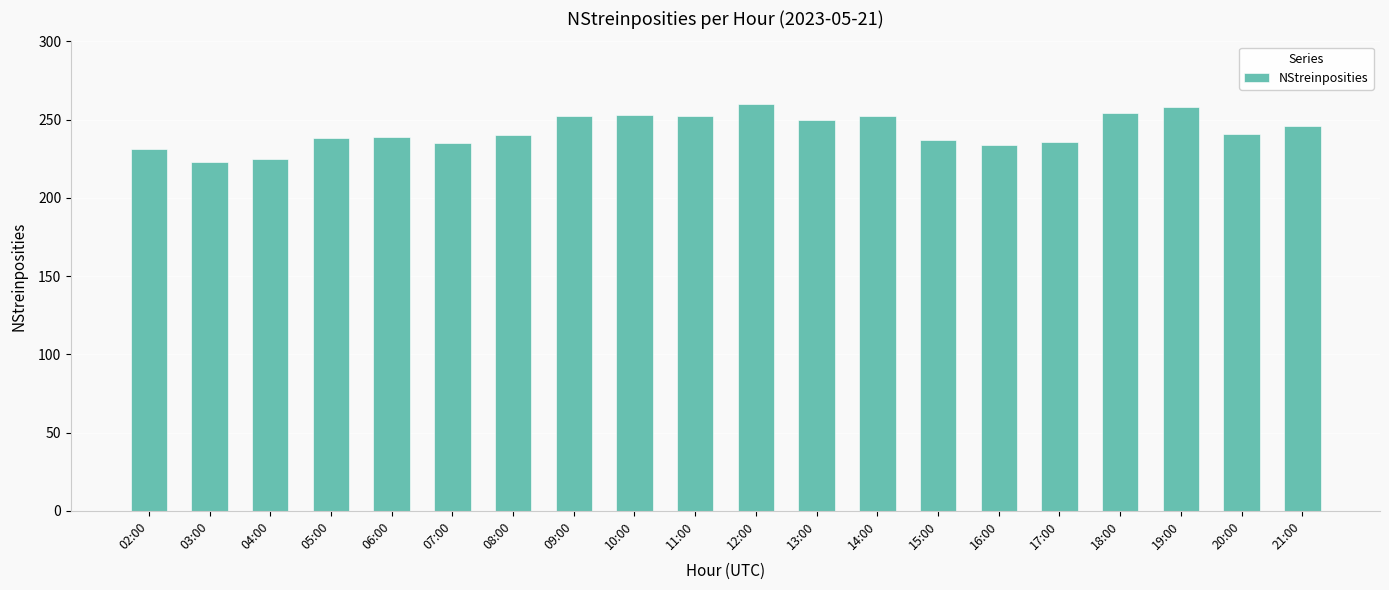

Which has a higher value, 02:00 or 06:00?

06:00